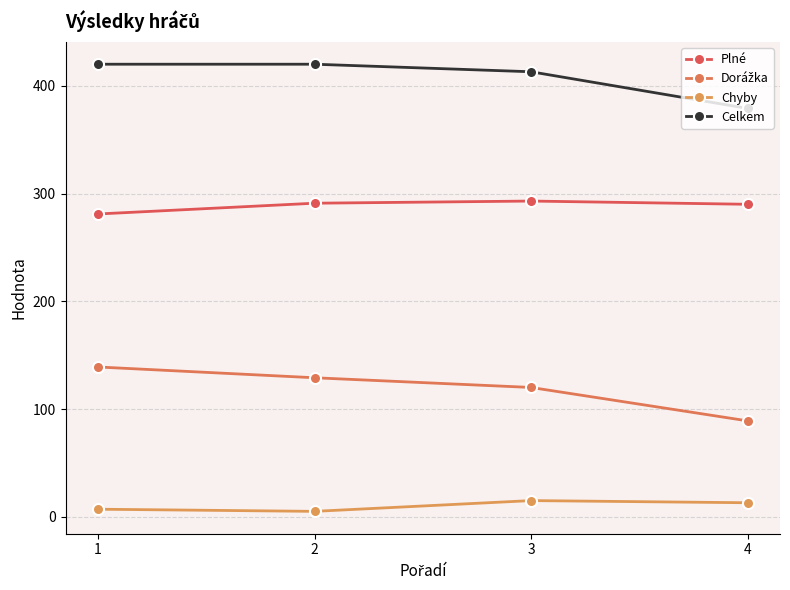

Which series has the largest total across all categories?

Celkem